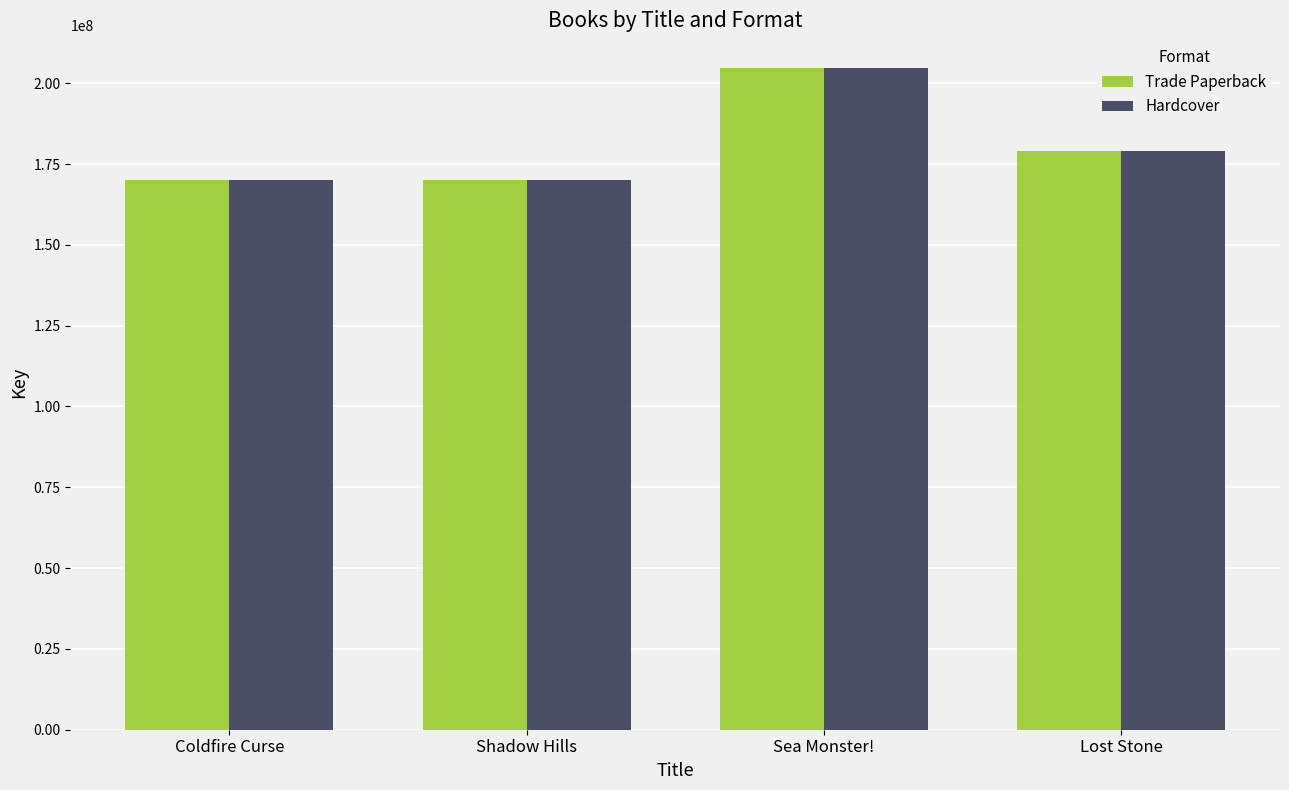

What is the sum of all Hardcover values?

723446472